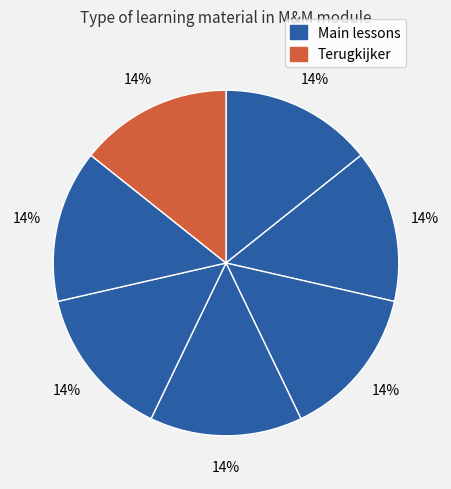

How many slices are in this pie chart?

7